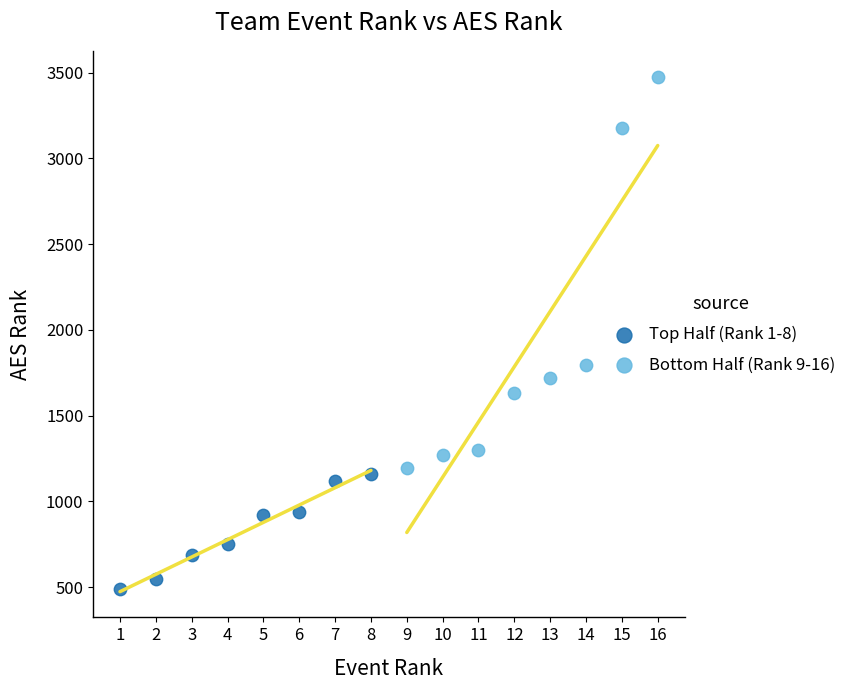

Which series has the largest Y range (max minus min)?

Bottom Half (Rank 9-16)